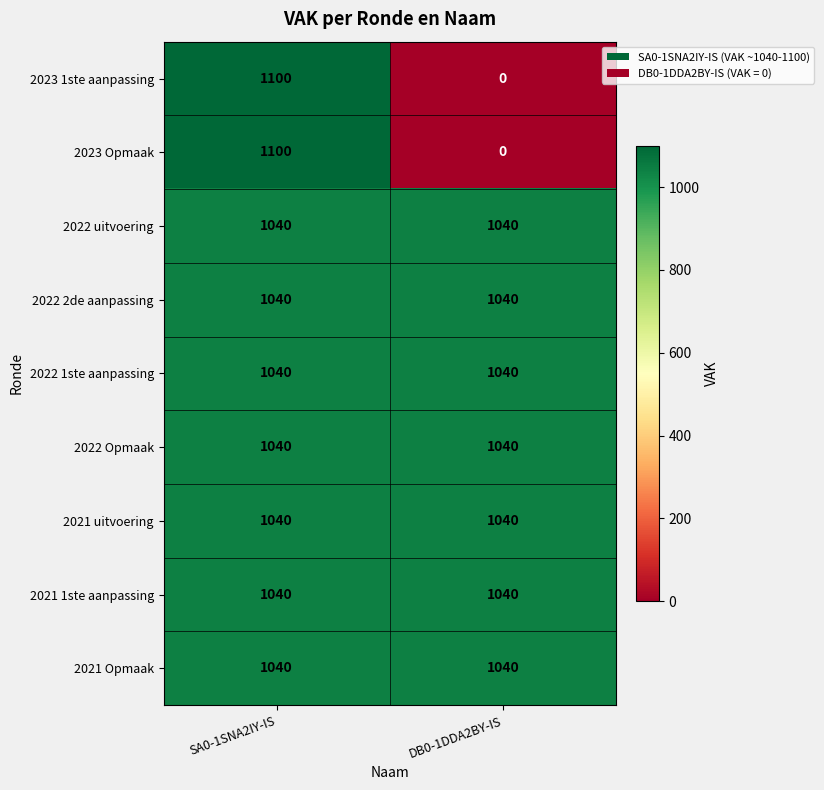

What is the lowest value of the 2021 uitvoering series?

1040